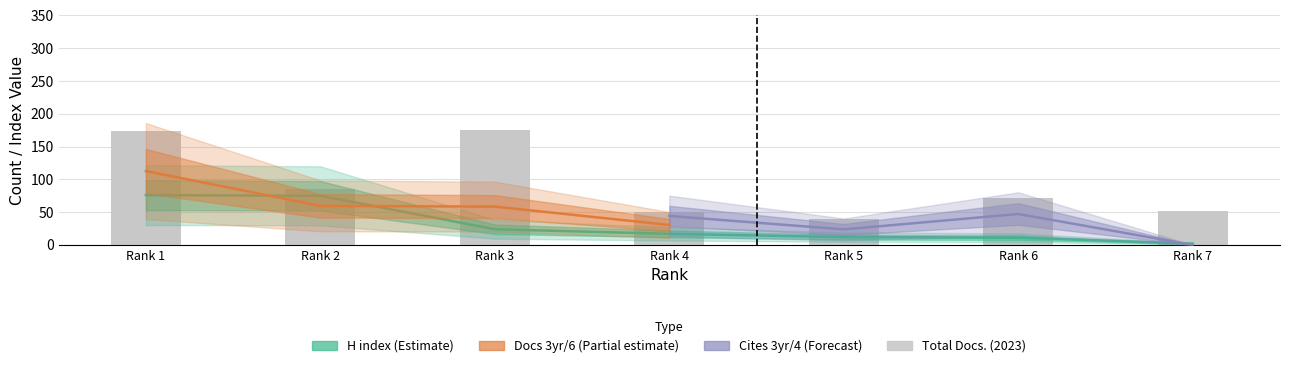

What is the value of the H index bar at the 3rd from the left?

24